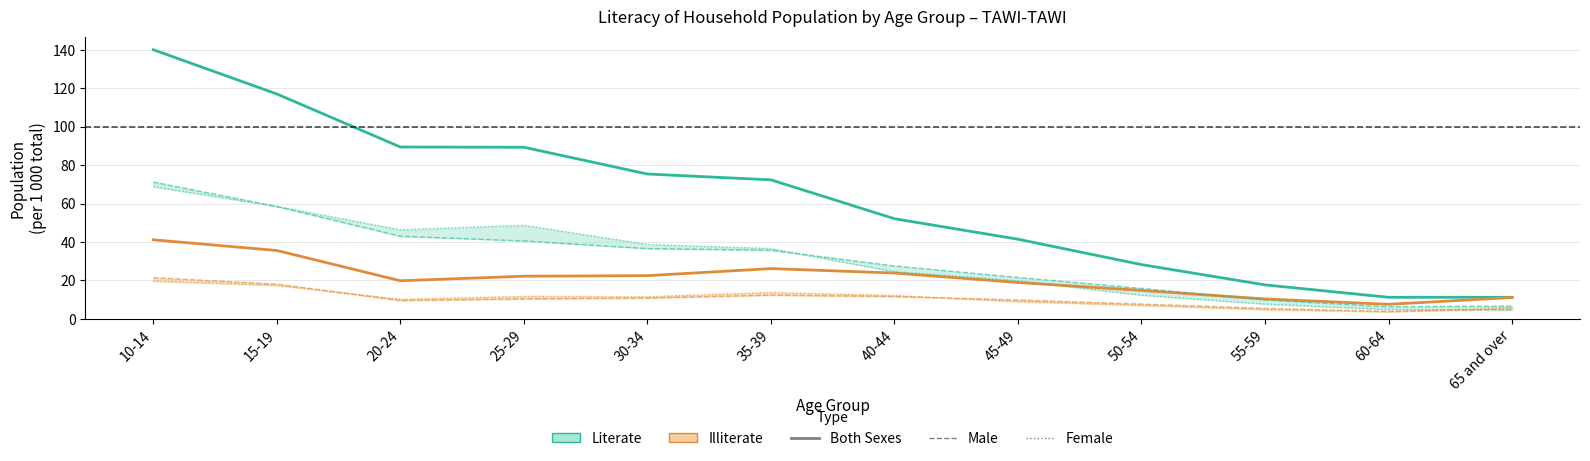

List the labels in order of Illiterate Male value, largest first.

10-14, 15-19, 35-39, 40-44, 30-34, 25-29, 45-49, 20-24, 50-54, 55-59, 65 and over, 60-64